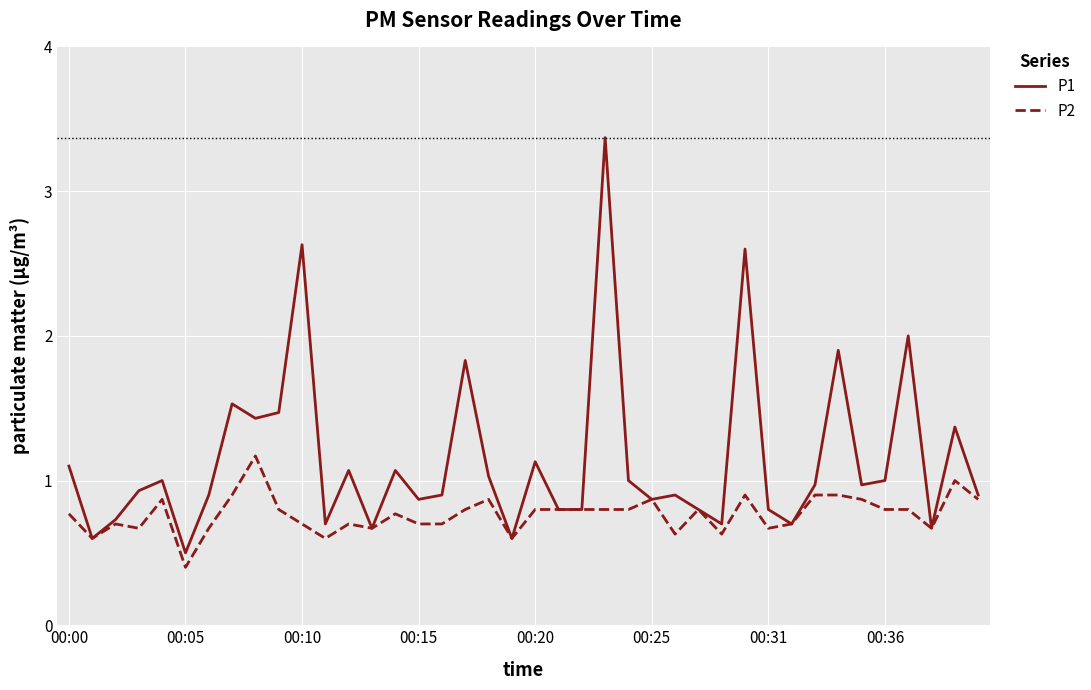

List the series in order of their peak value, highest first.

P1, P2